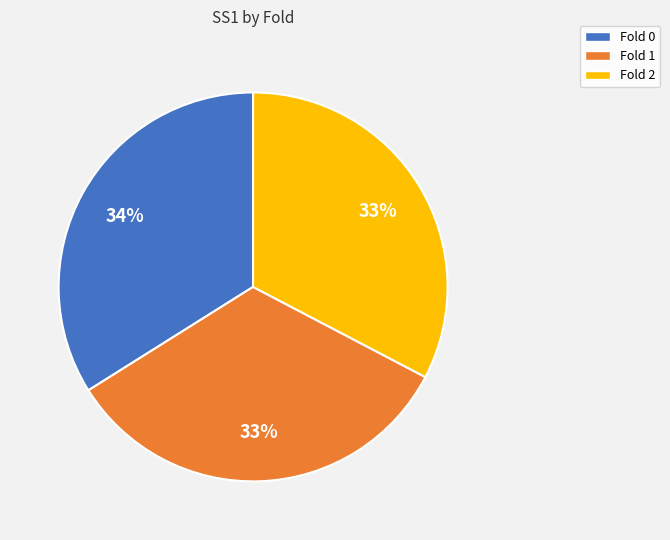

To the nearest percent, what percentage of the pie is Fold 1?

33%